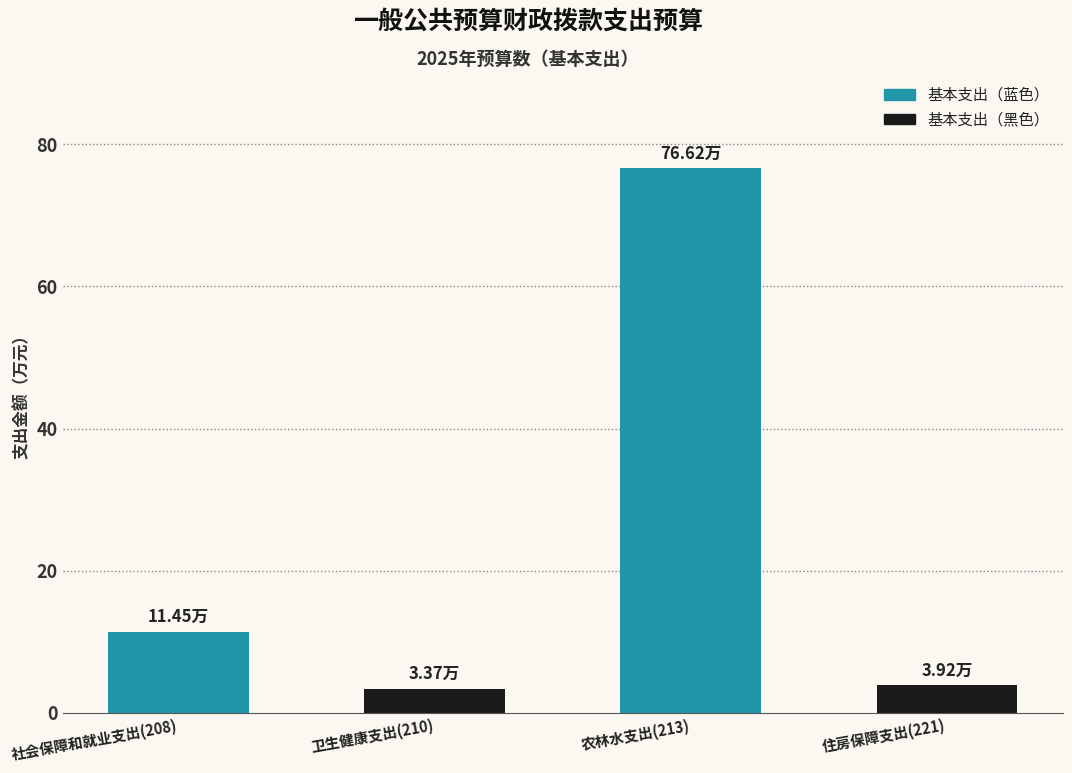

What is the difference between the values at 住房保障支出(221) and 社会保障和就业支出(208)?

7.5